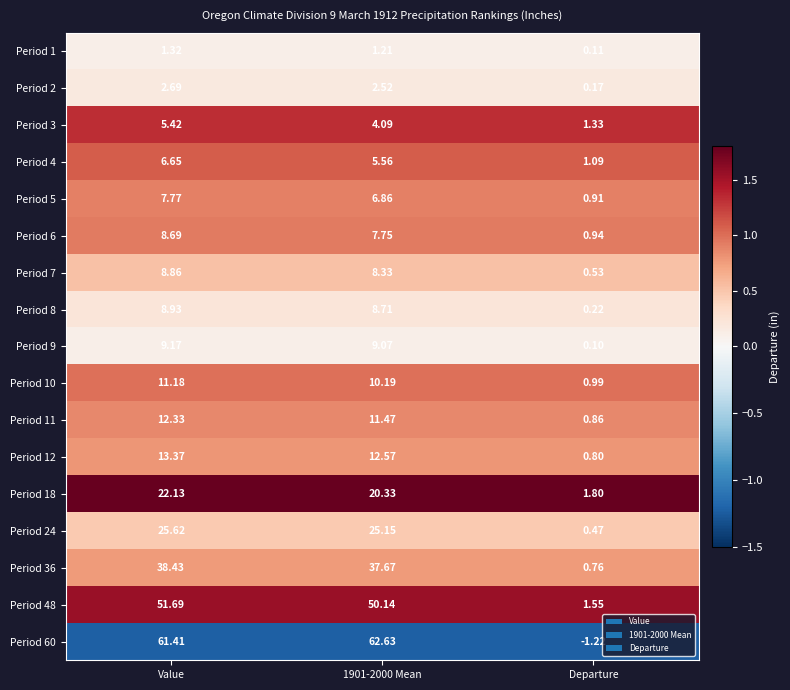

At which category is the sum across all series the highest?

Value